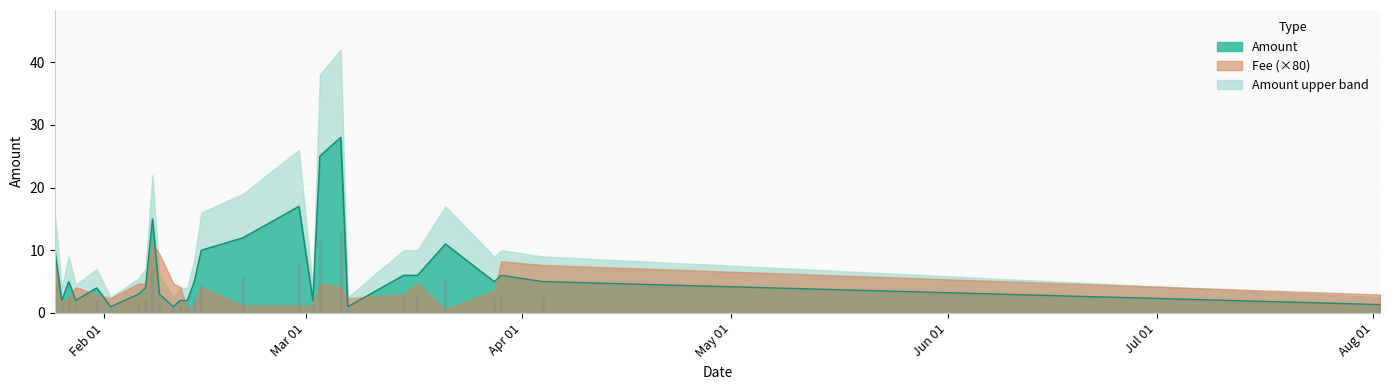

Which series has the largest total across all categories?

Amount_upper